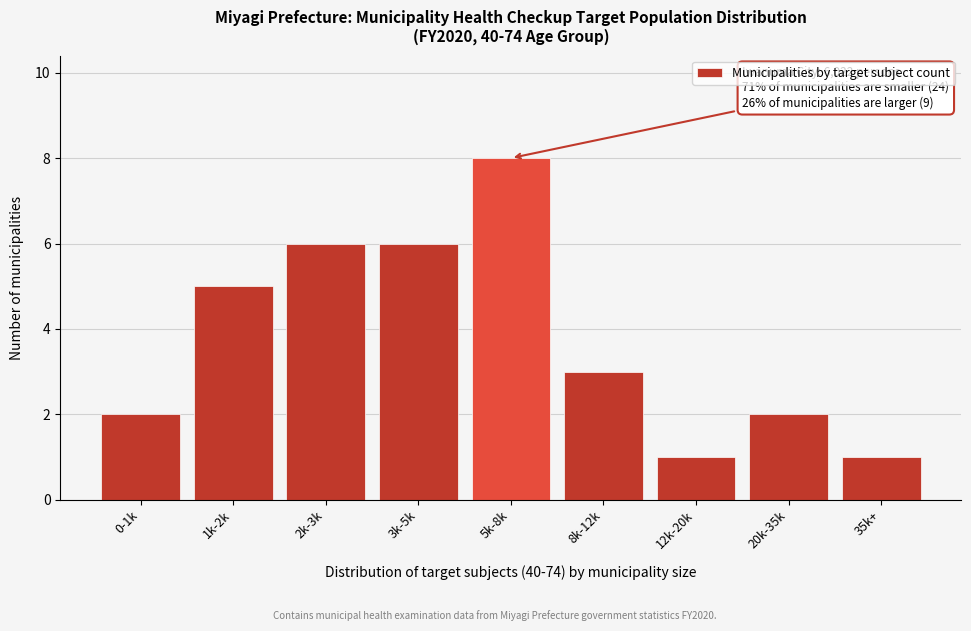

Reading left to right, what are all the values shown in this chart?

0-1k=2	1k-2k=5	2k-3k=6	3k-5k=6	5k-8k=8	8k-12k=3	12k-20k=1	20k-35k=2	35k+=1